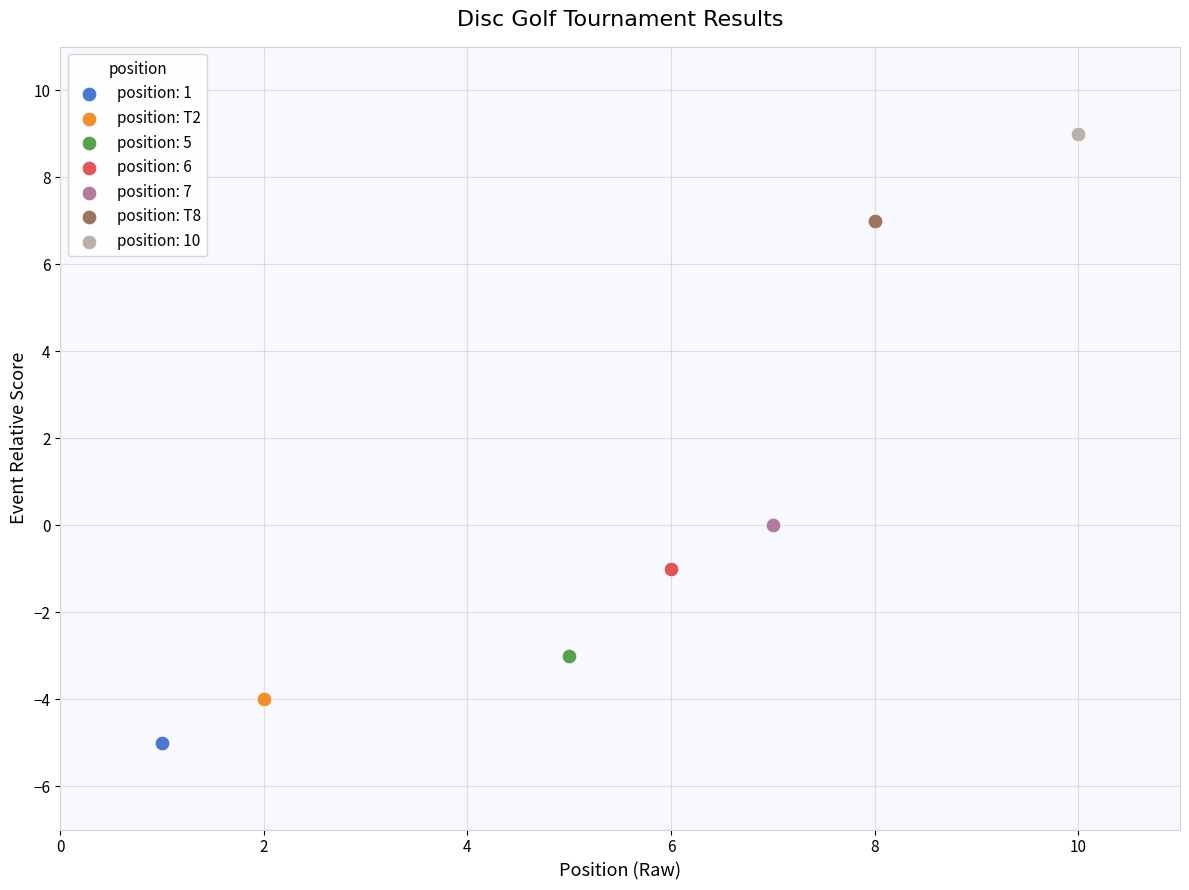

Which series reaches the maximum Y coordinate?

position: 10